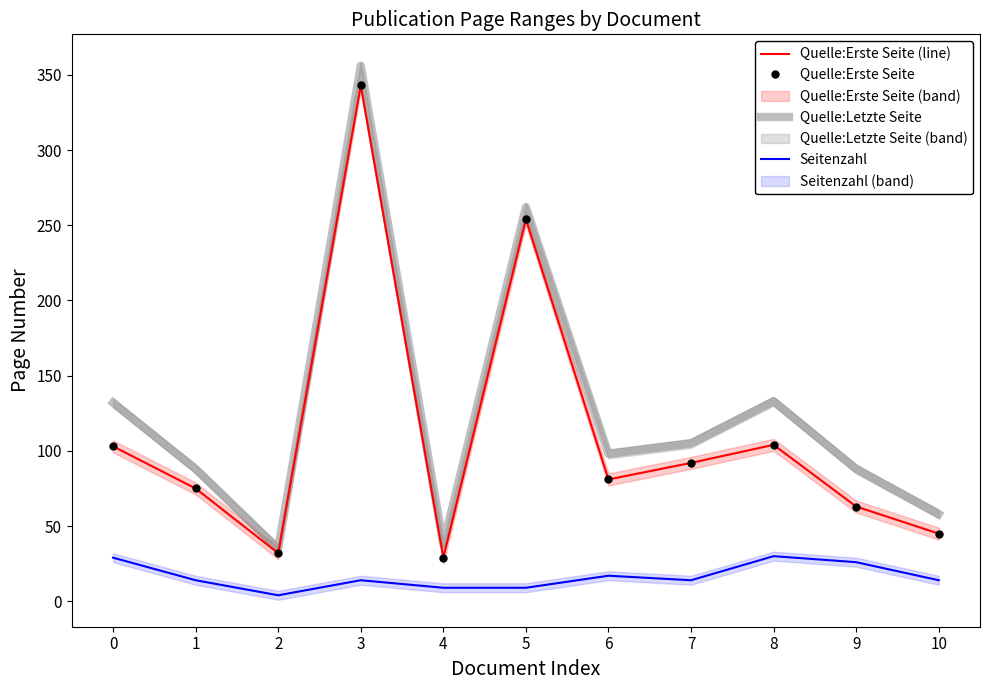

Reading left to right, what are all the values shown in this chart?

Quelle:Erste Seite (line): 0=103	1=75	2=32	3=343	4=29	5=254	6=81	7=92	8=104	9=63	10=45
Quelle:Erste Seite: 0=103	1=75	2=32	3=343	4=29	5=254	6=81	7=92	8=104	9=63	10=45
Quelle:Letzte Seite: 0=132	1=88	2=35	3=356	4=38	5=262	6=98	7=105	8=133	9=88	10=58
Seitenzahl: 0=29	1=14	2=4	3=14	4=9	5=9	6=17	7=14	8=30	9=26	10=14